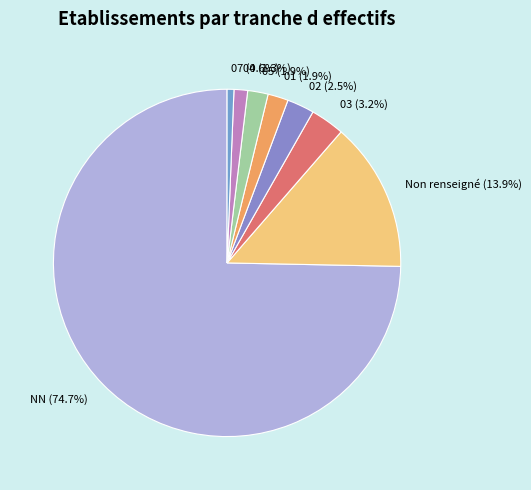

How many segments does this pie chart have?

8